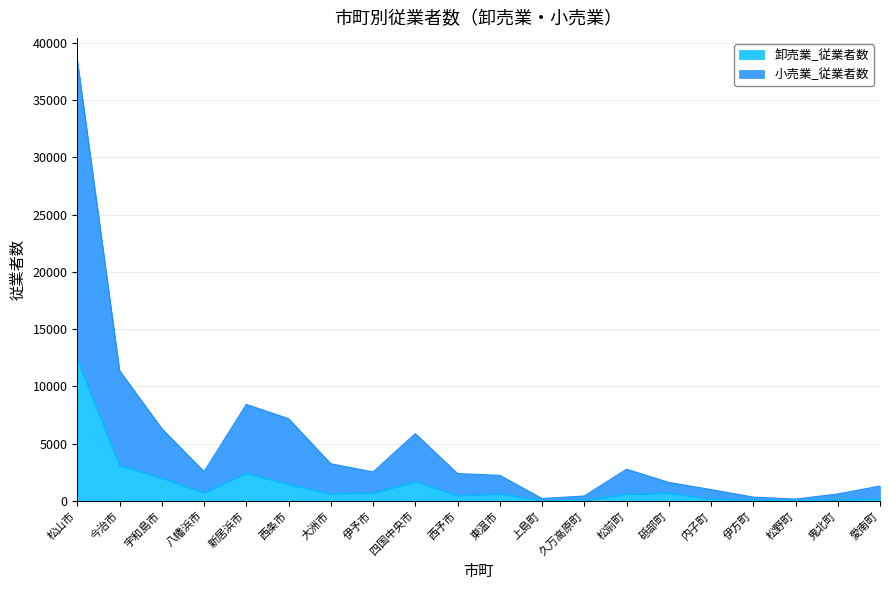

True or false: 卸売業_従業者数 and 小売業_従業者数 cross at least once.

False